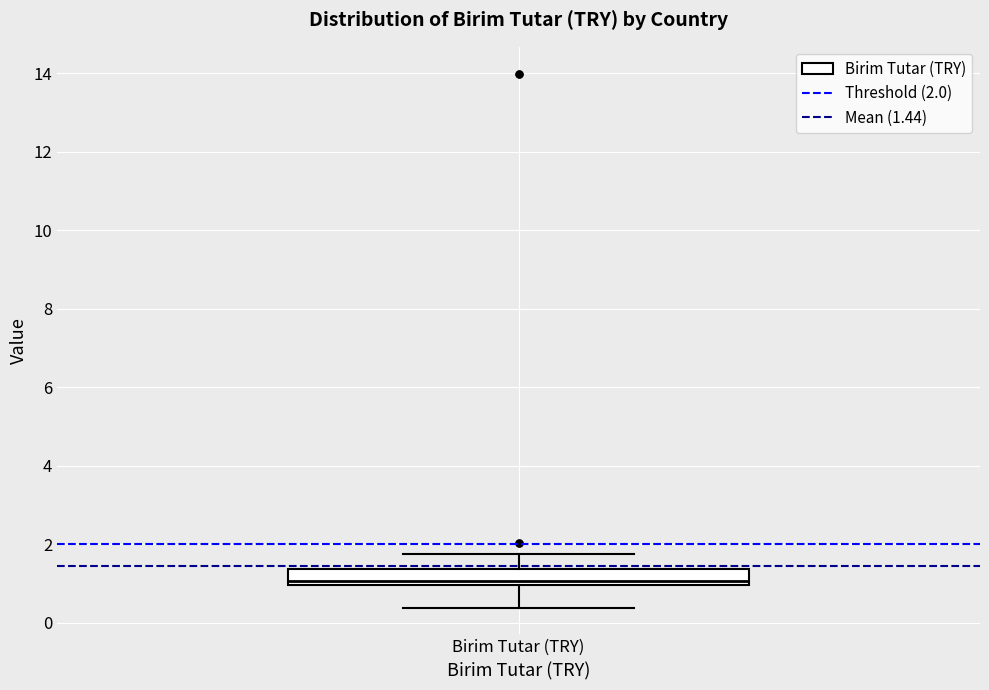

Read this box plot against the y-axis: the position of the median line, the range covered by the box, and the ends of both whiskers. The values are not printed on the chart, so give them approximately, as read against the axis.

median 1.0 (just above the box's lower edge), box 1.0 to 1.4, whiskers 0.4 to 1.8